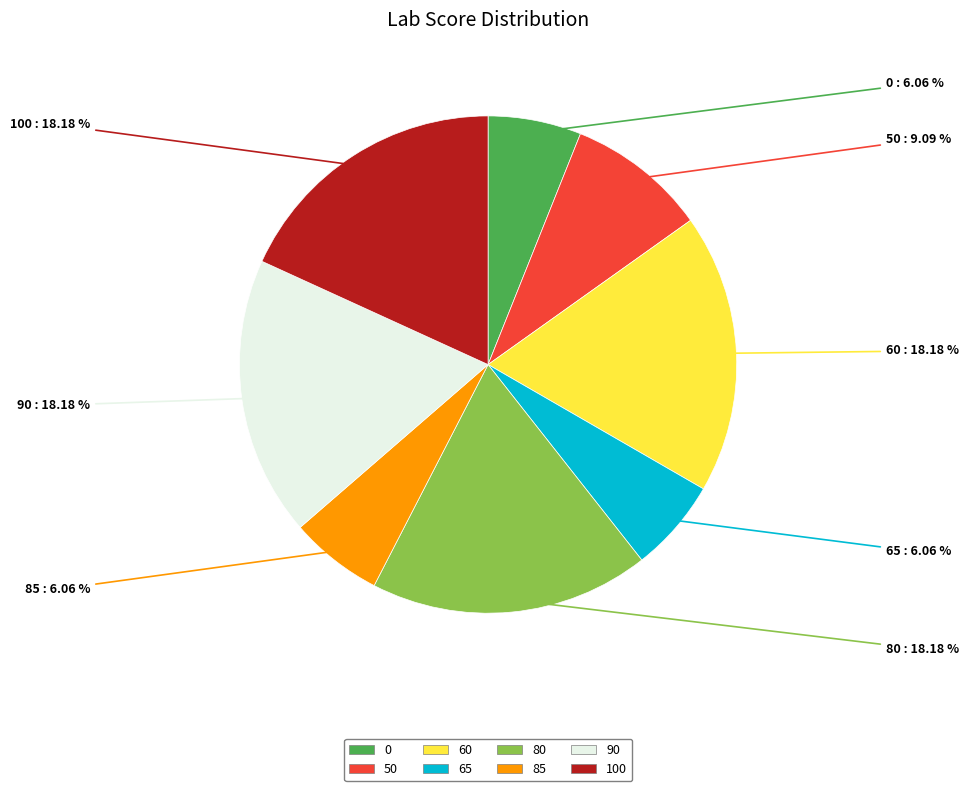

How many slices are in this pie chart?

8